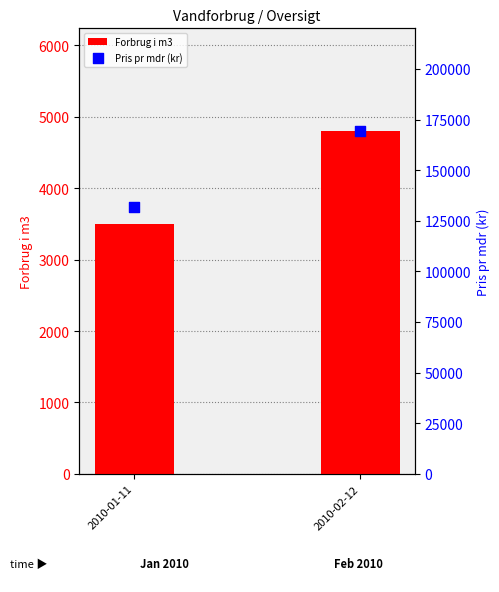

At how many categories does at least one series exceed 116008?

2